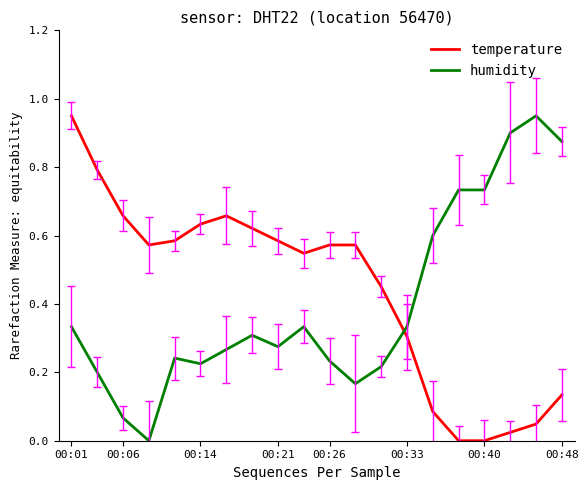

Which series ends up on top after the final intersection of humidity and temperature?

humidity